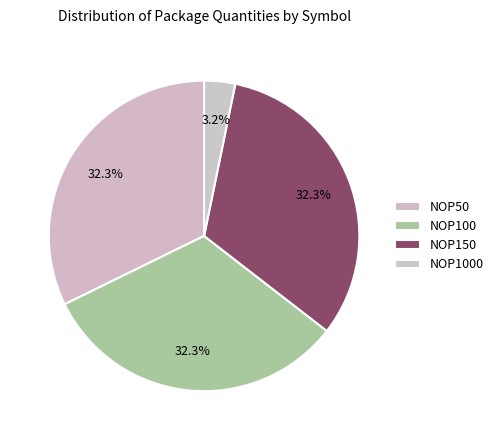

What is the largest slice in the pie chart?

NOP50